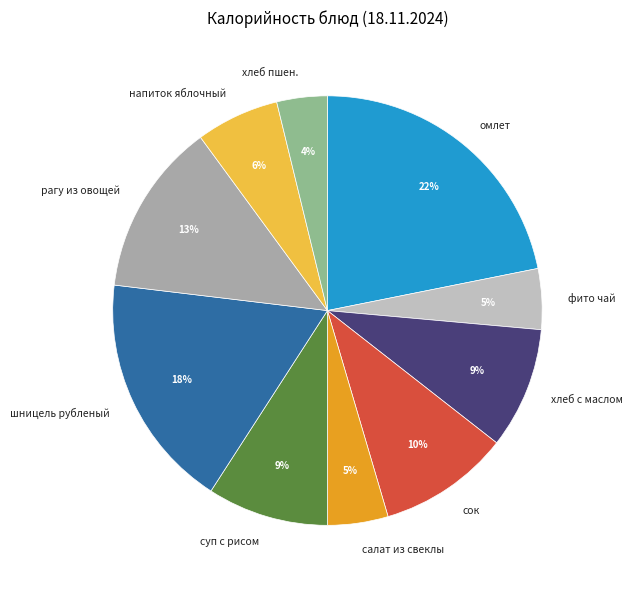

Does суп с рисом account for over 50% of the chart?

No